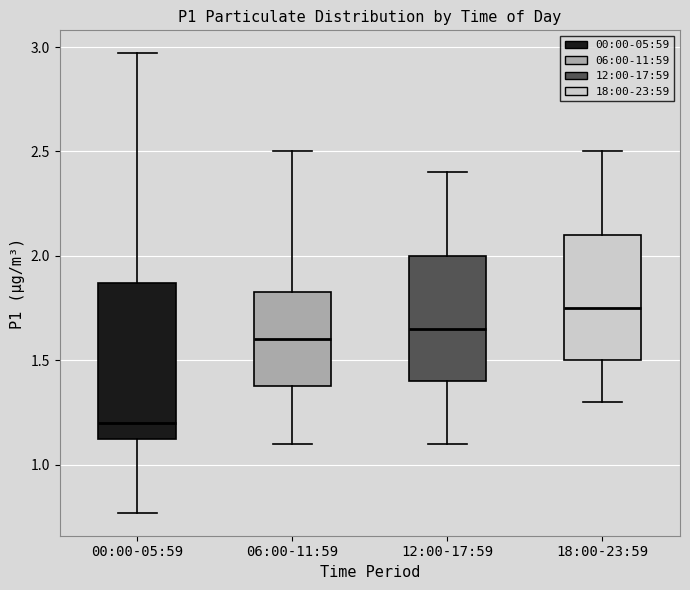

Where is the upper edge of the box for 12:00-17:59 on the y-axis? The values are not printed on the chart, so give them approximately, as read against the axis.

2.00